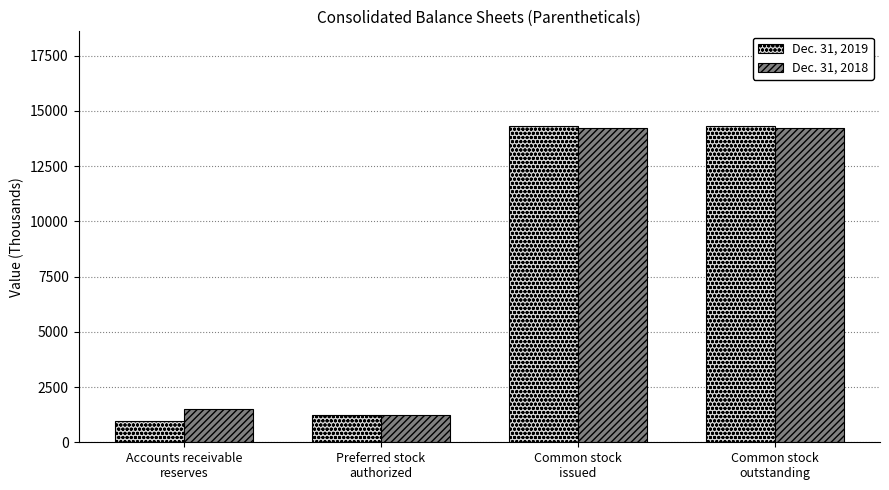

Reading left to right, extract all data points from this chart.

Dec. 31, 2019: Accounts receivable
reserves=962	Preferred stock
authorized=1250	Common stock
issued=14308	Common stock
outstanding=14308
Dec. 31, 2018: Accounts receivable
reserves=1525	Preferred stock
authorized=1250	Common stock
issued=14210	Common stock
outstanding=14210